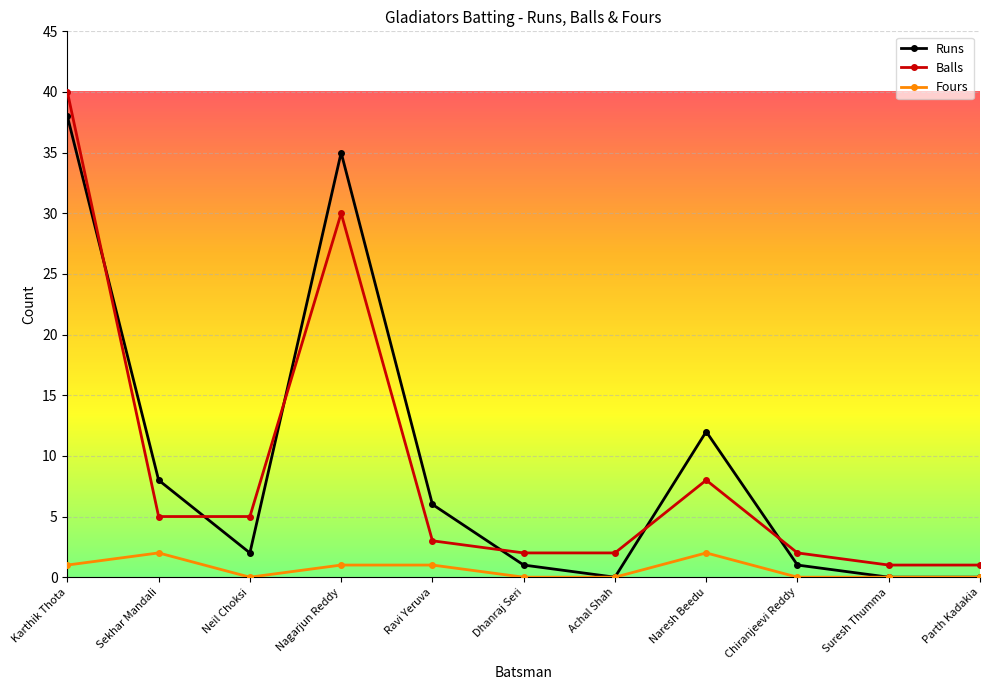

How many interior local peaks does the Balls series have?

2